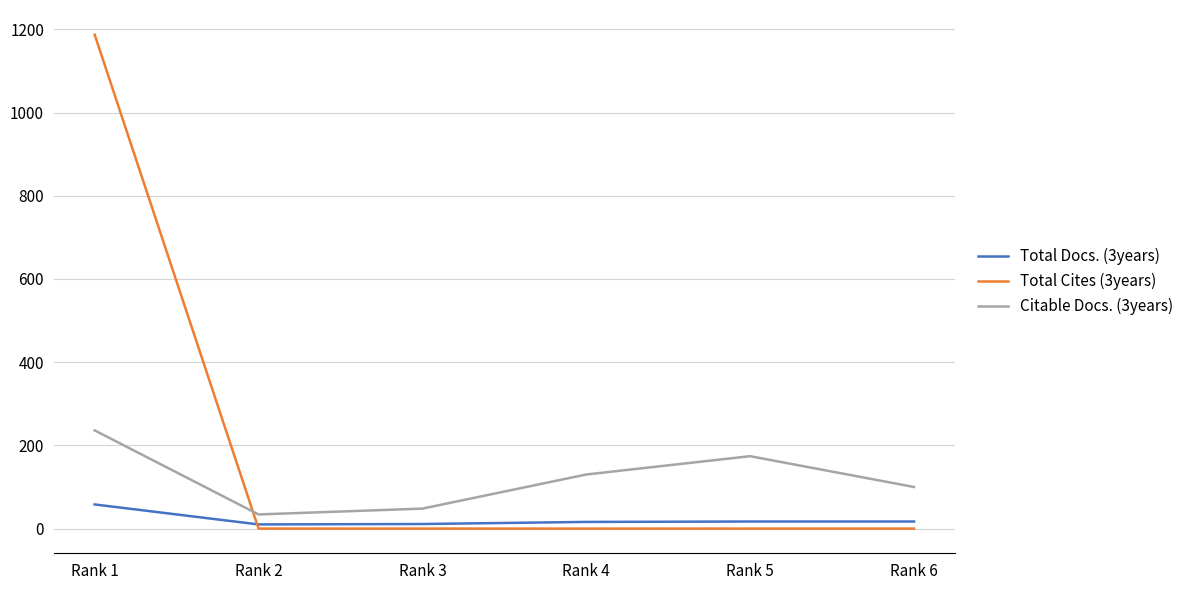

At which label does Total Docs. (3years) reach its peak?

Rank 1